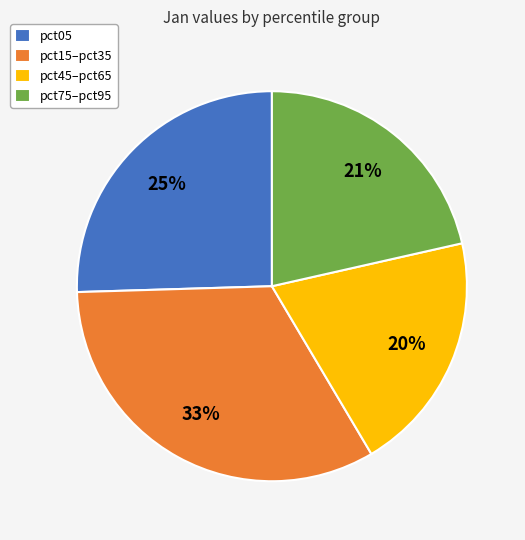

What is the ratio of the value at pct75–pct95 to the value at pct45–pct65?

1.1